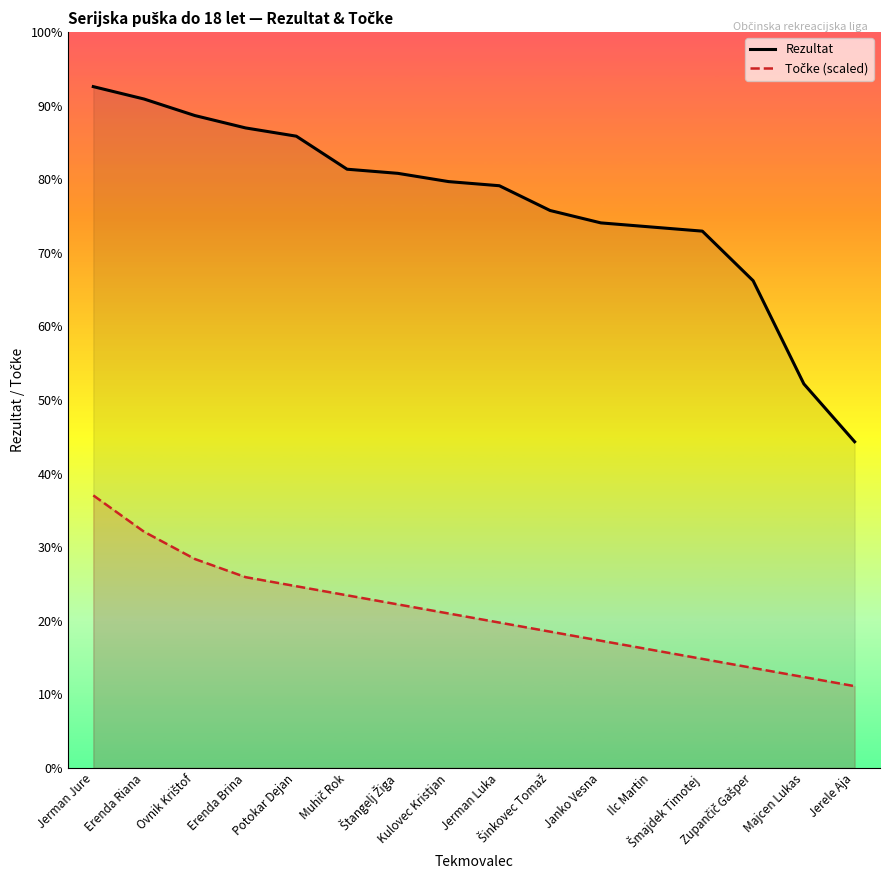

Reading left to right, list all the values displayed in this chart.

Rezultat: 165.0	162.0	158.0	155.0	153.0	145.0	144.0	142.0	141.0	135.0	132.0	131.0	130.0	118.0	93.0	79.0
Točke (scaled): 66.0	57.2	50.6	46.2	44.0	41.8	39.6	37.4	35.2	33.0	30.8	28.6	26.4	24.2	22.0	19.8